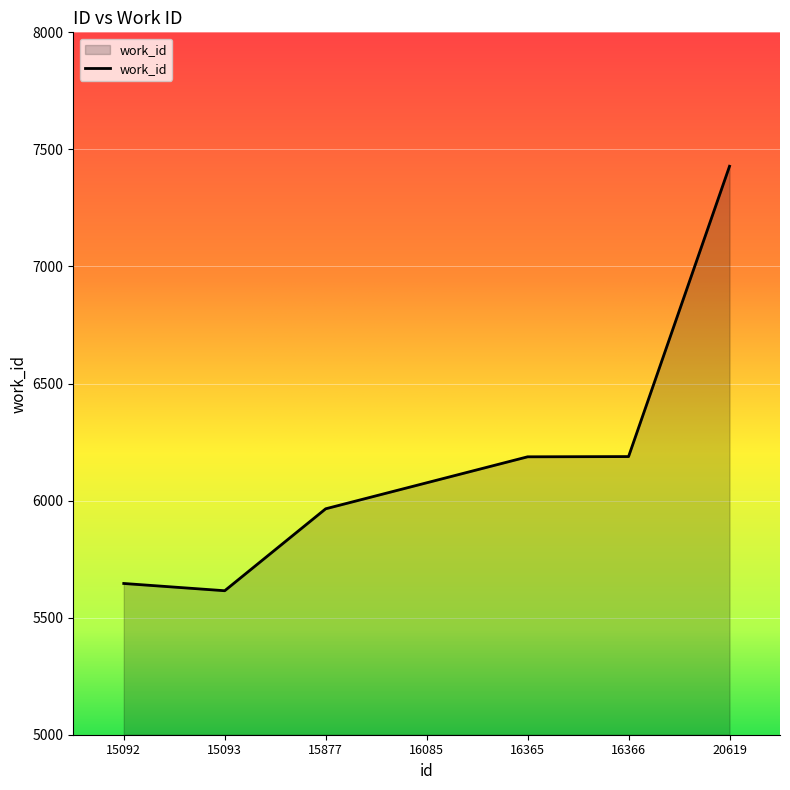

What is the sum of the values at 16366 and 15092?

11834